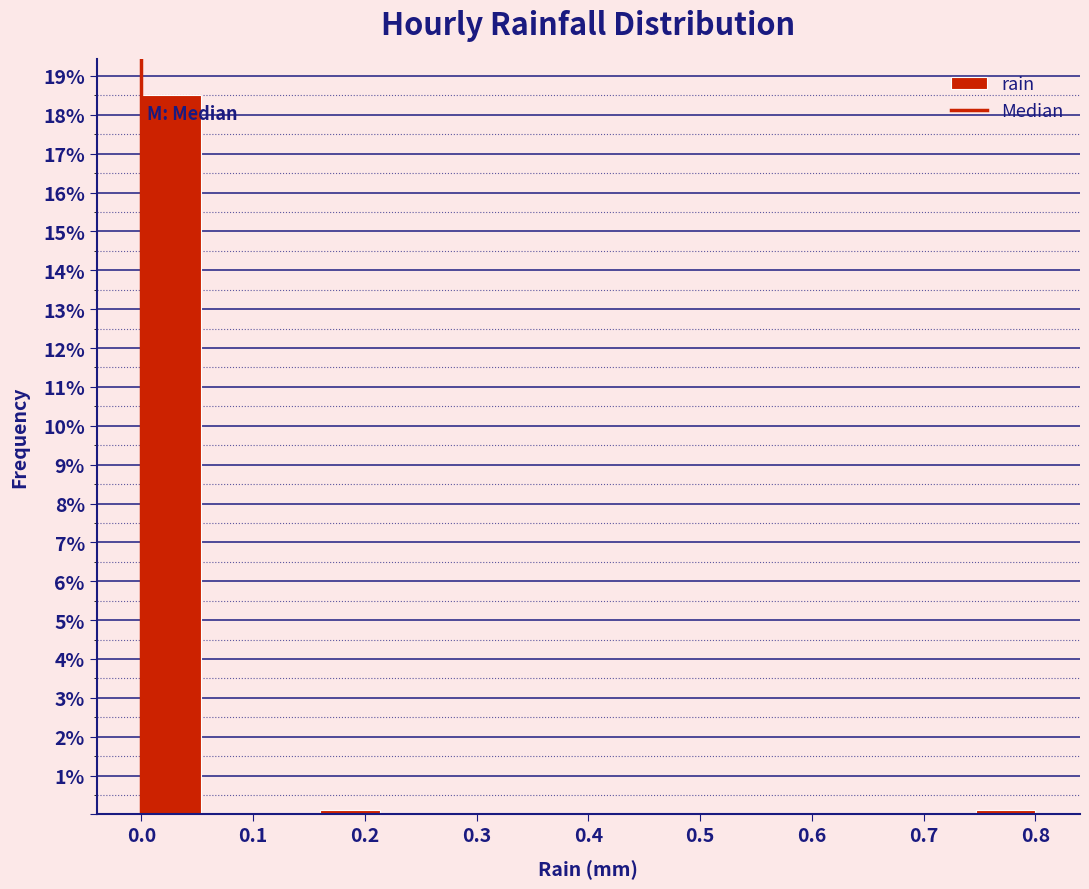

What is the height of the bar covering 0.00 to 0.05 on the x-axis? Neither the bar edges nor the heights are printed on the chart, so give them approximately, as read against the axes.

18.5